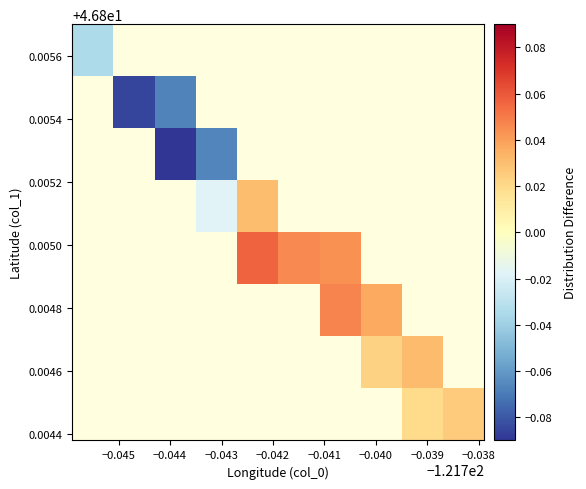

What is the minimum value shown in the chart?

-0.1